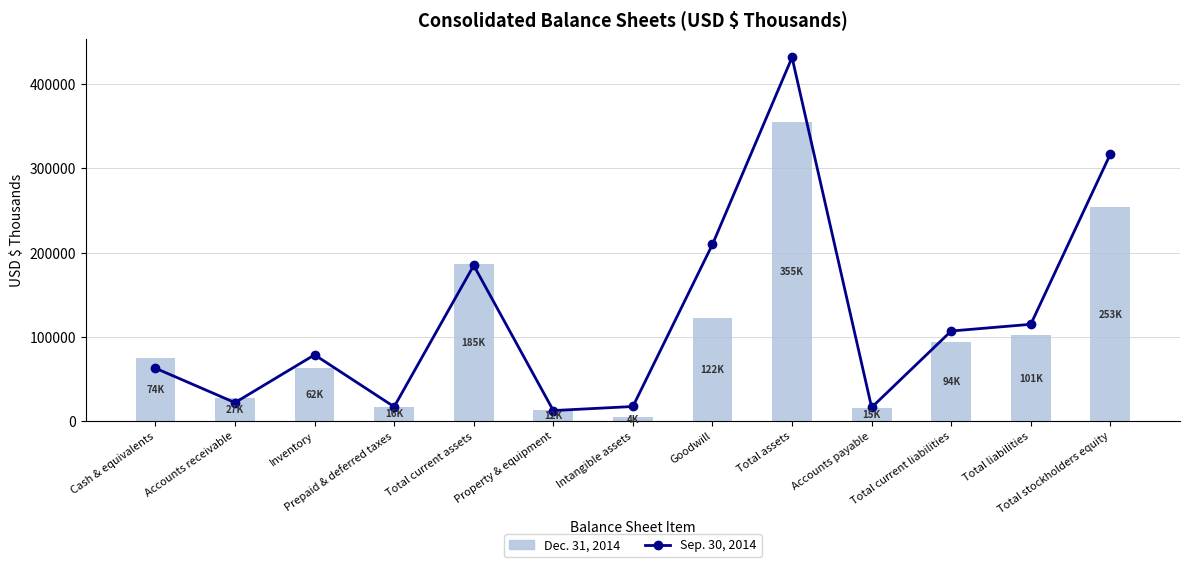

The value of Sep. 30, 2014 at Total assets is 687988. True or false?

False